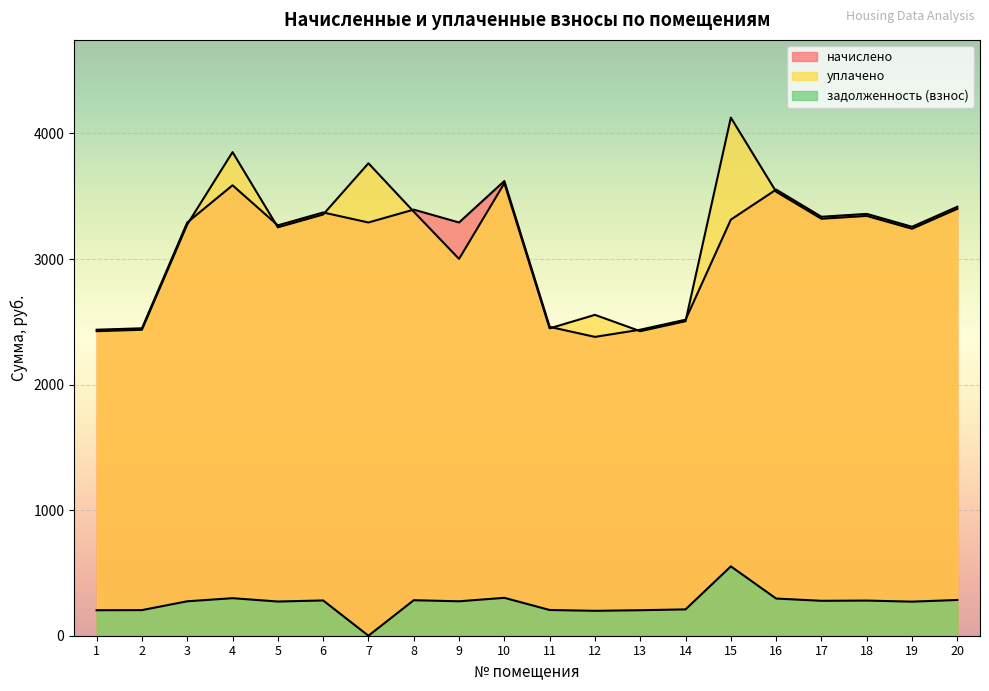

How many lines are shown in the chart?

3